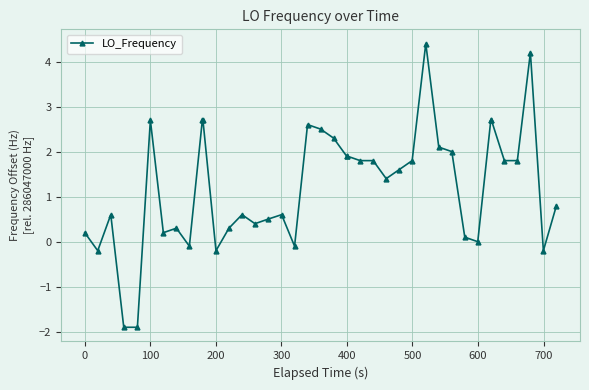

How many values are below 1?

19